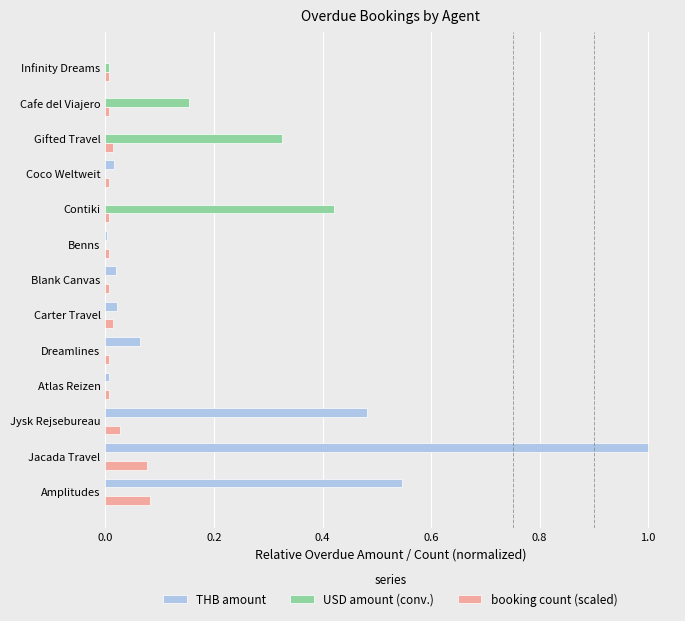

Is it true that USD amount (conv.) equals 0.0 at Amplitudes?

True